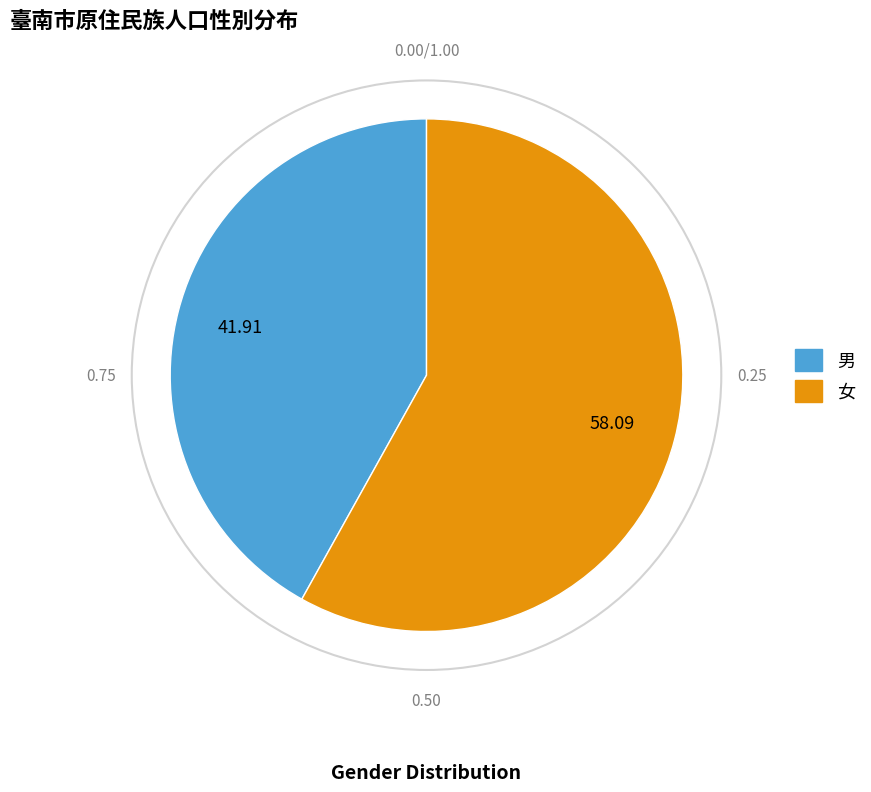

Which has a higher value, 男 or 女?

女